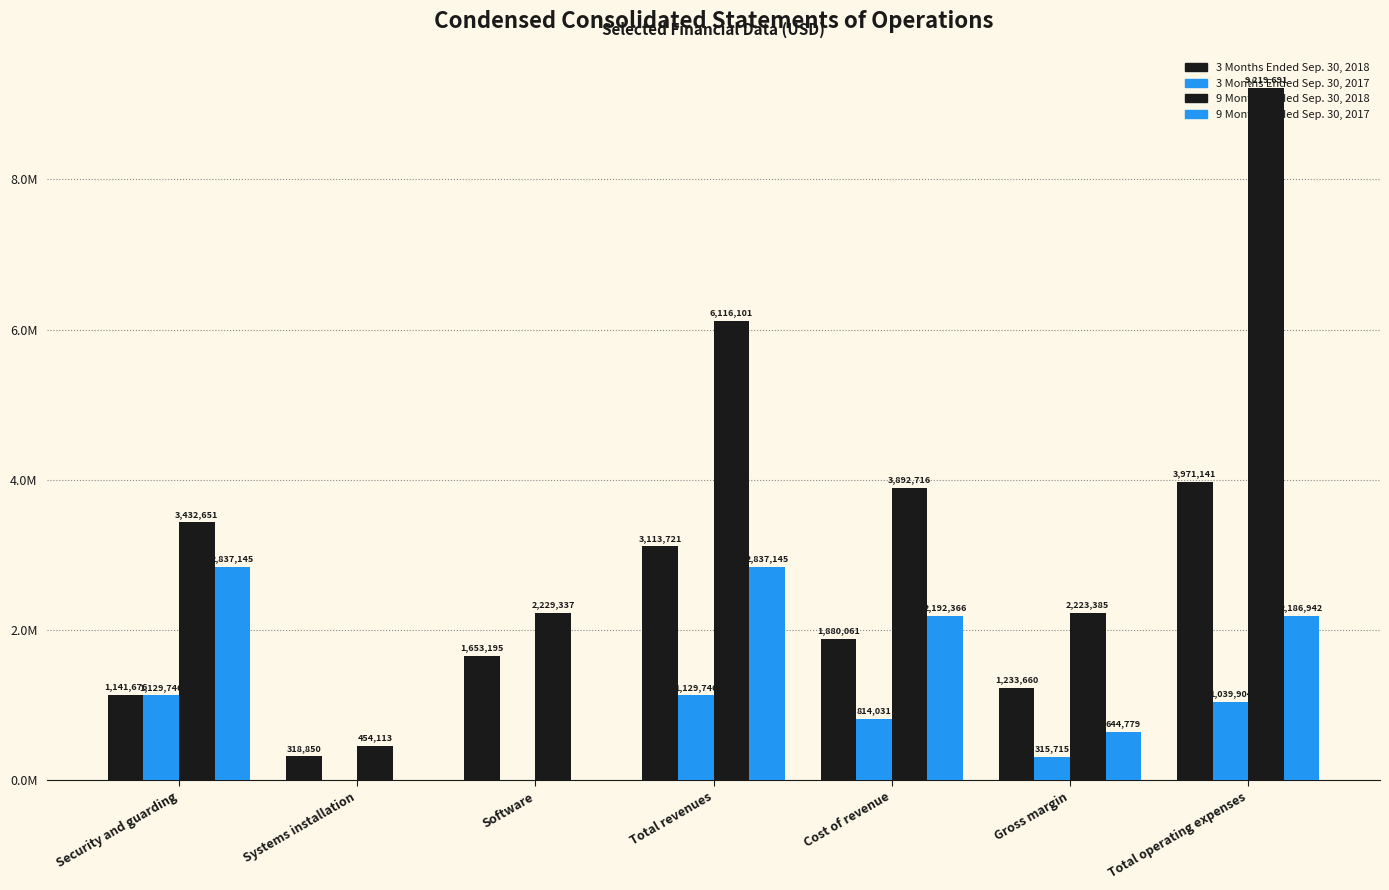

What is the label of the 1st bar from the left?

Security and guarding